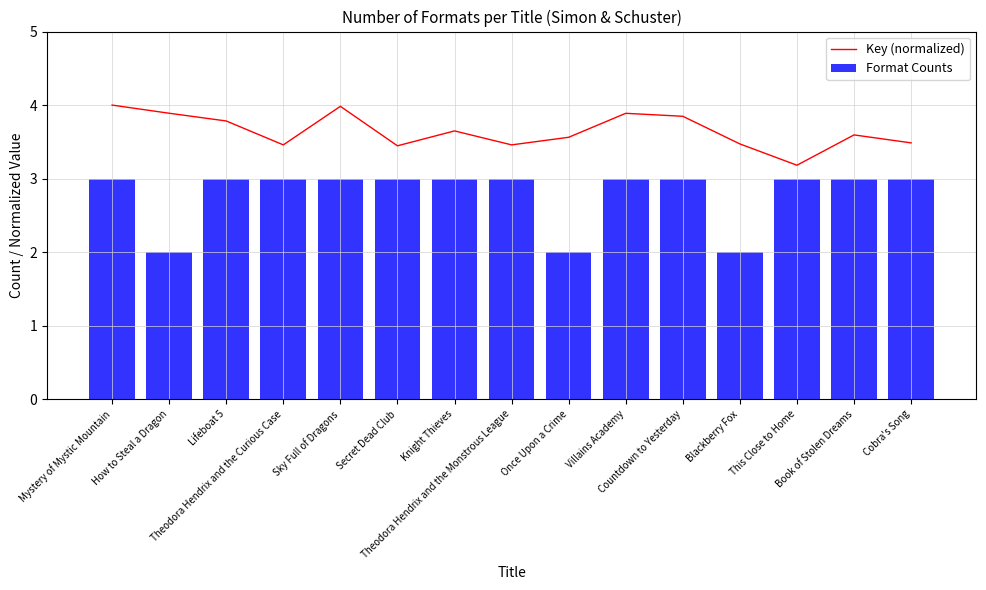

Is the value of Key (normalized) at Secret Dead Club greater than the value of Format Counts at Knight Thieves?

Yes